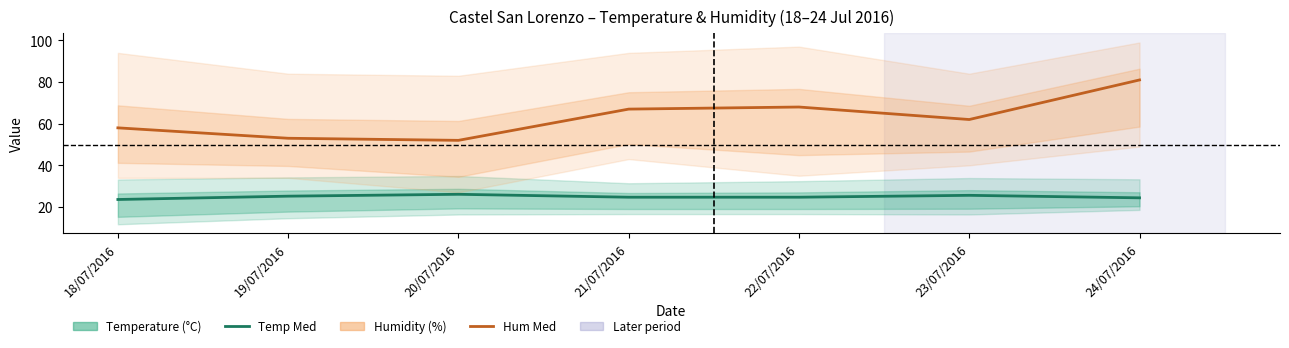

What is the average value of the Hum Med series?

63.0